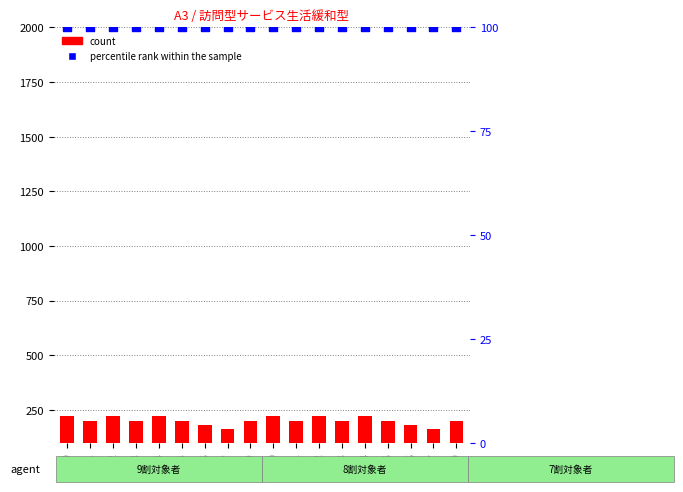

At which category is the sum across all series the highest?

1020